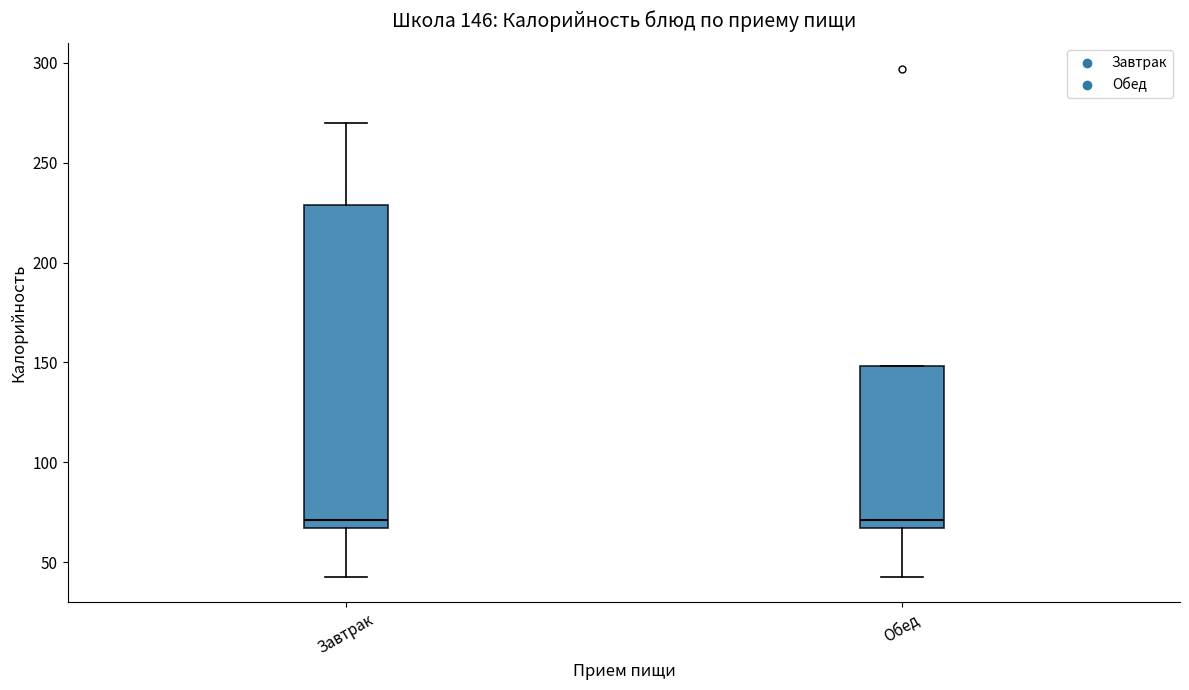

Which box is the tallest, from its lower edge to its upper edge?

Завтрак